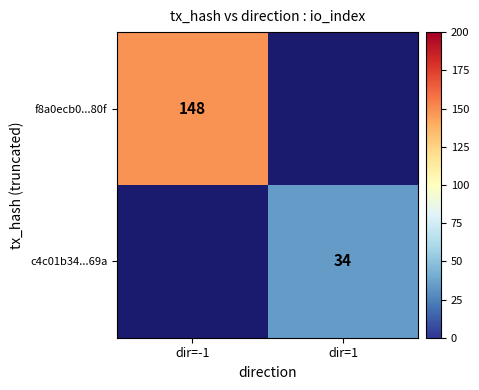

At which category does the chart reach its minimum across all series?

dir=1